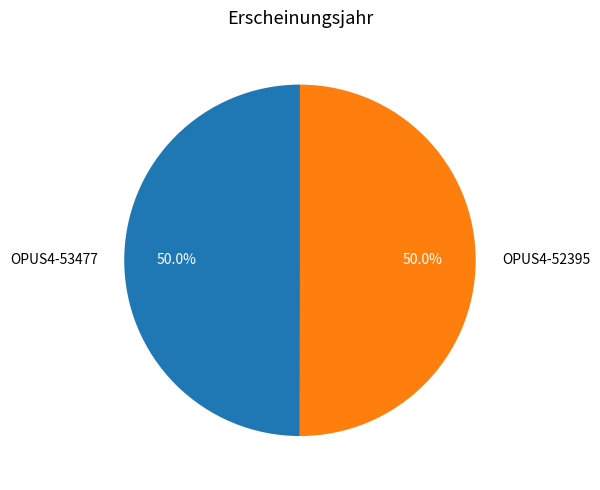

To the nearest percent, what portion does OPUS4-53477 represent?

50%